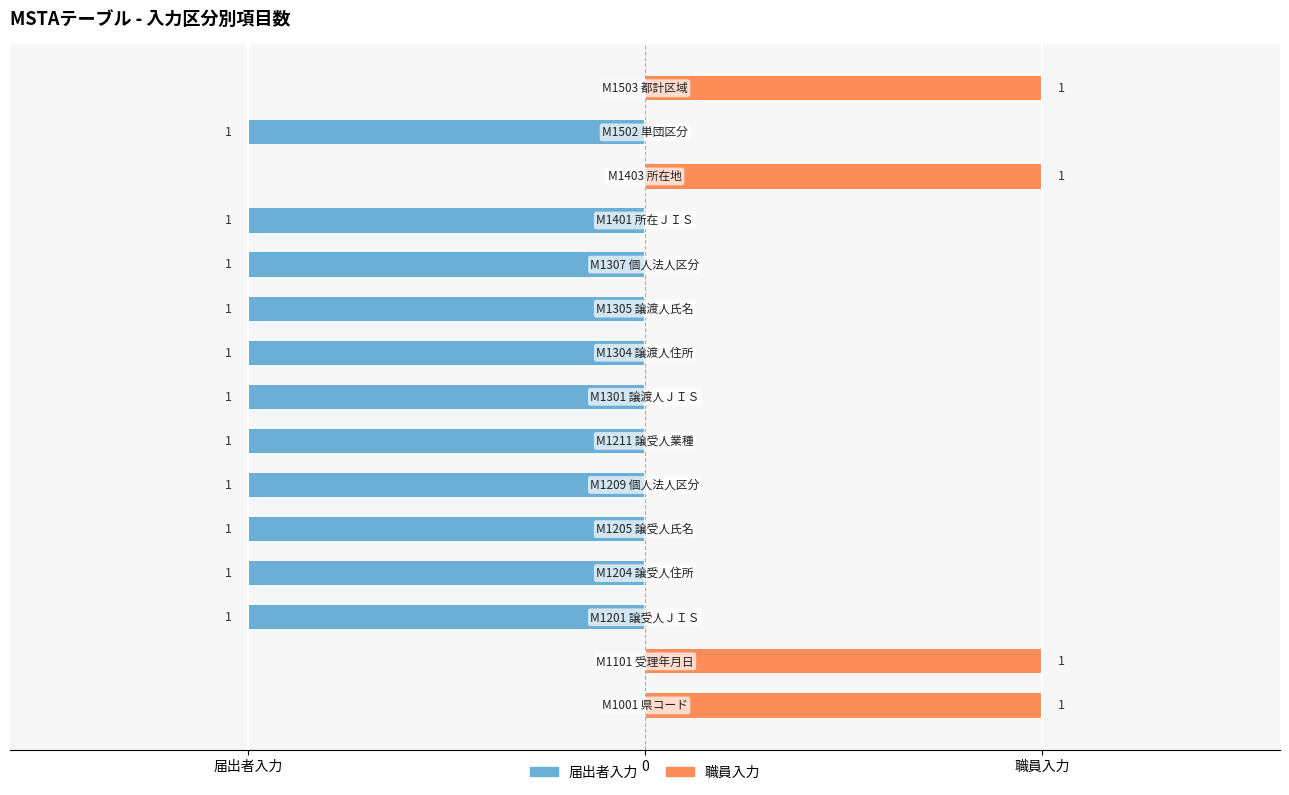

What value does the 届出者入力 series have at 10?

-1